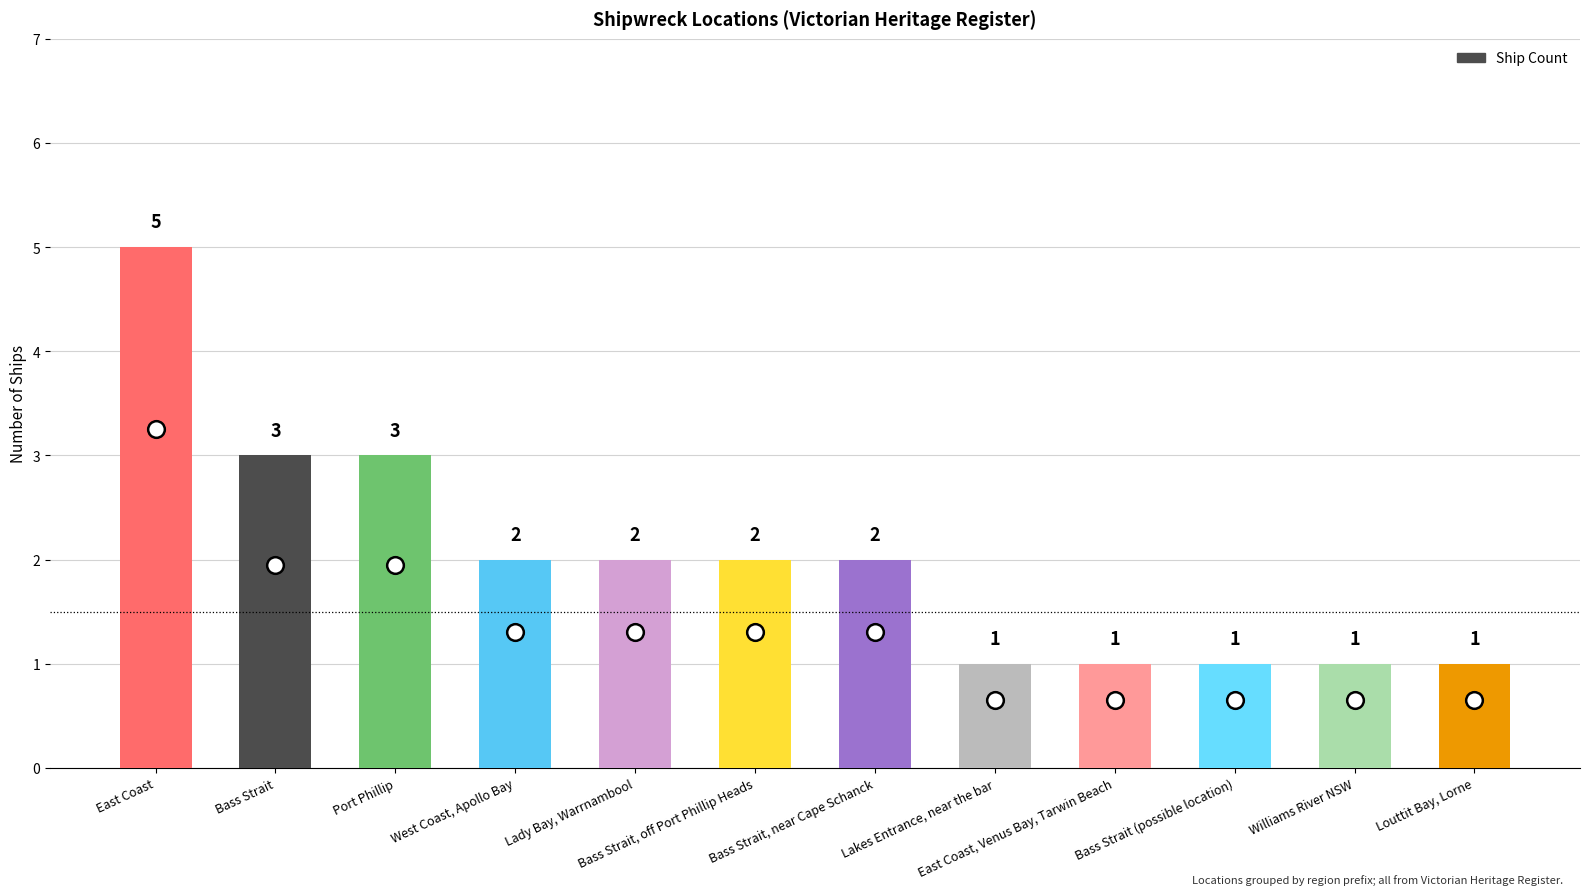

The chart shows a value of 3 at Port Phillip. True or false?

True